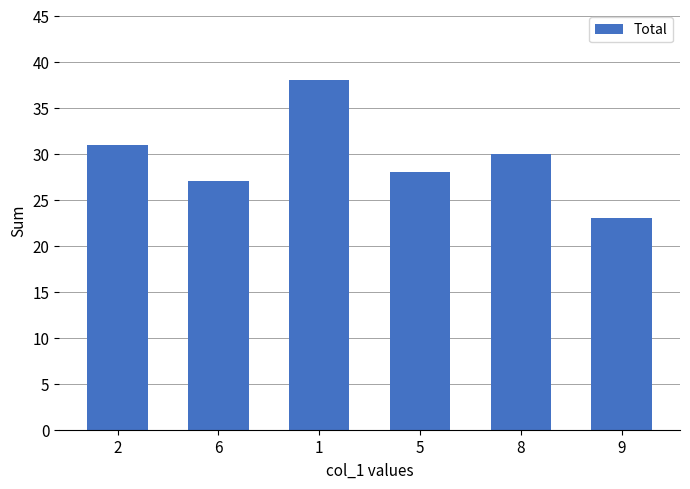

What is the maximum value shown in the chart?

38